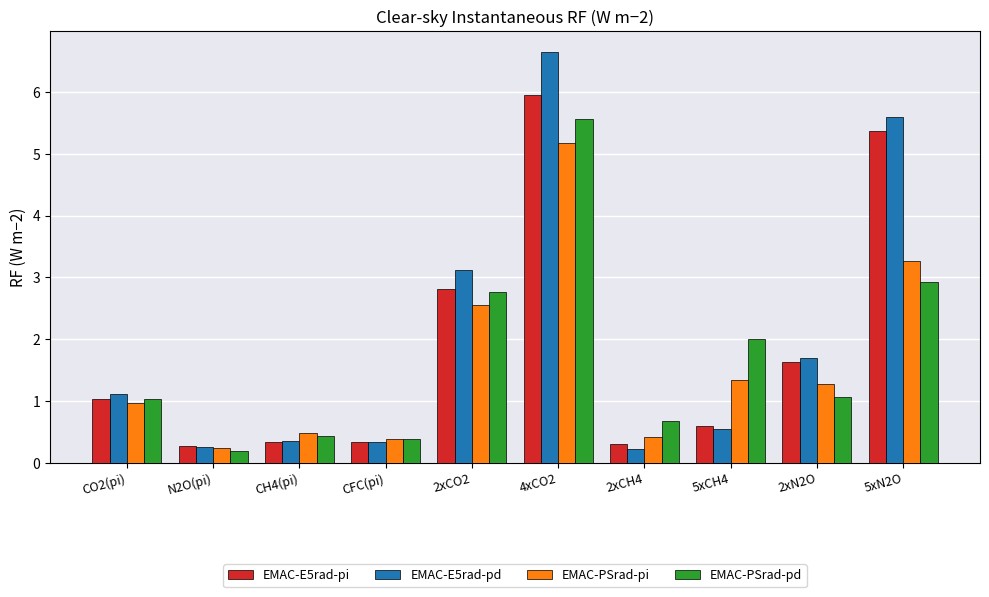

What is the difference between the EMAC-PSrad-pi values at CFC(pi) and 5xN2O?

2.9